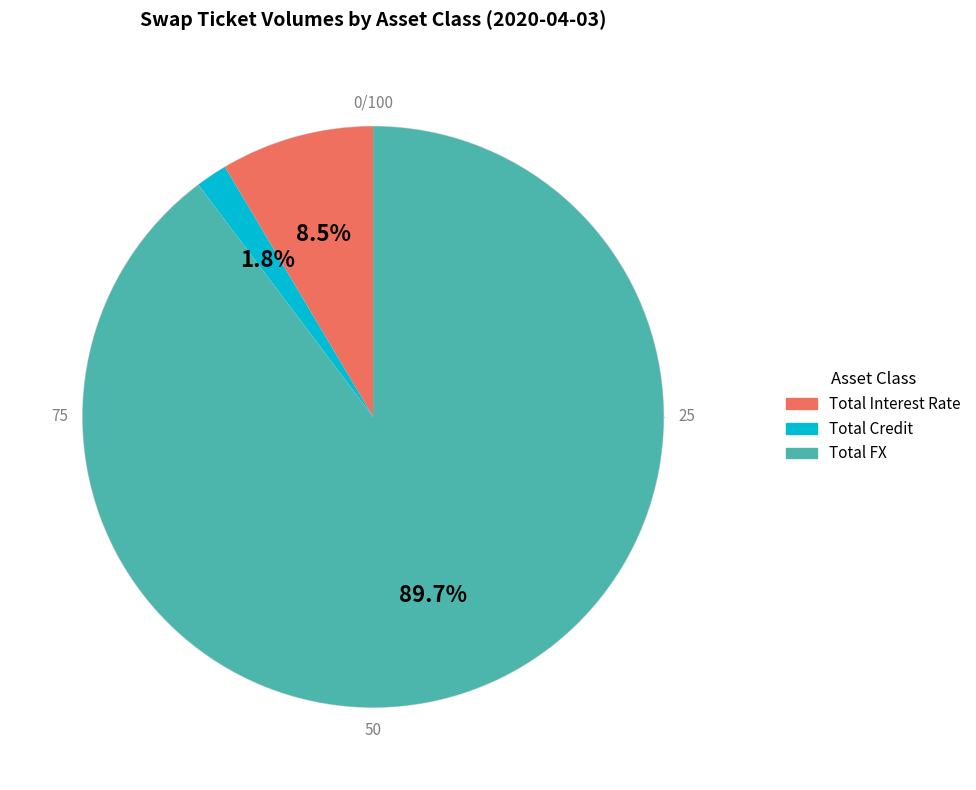

How many segments does this pie chart have?

3